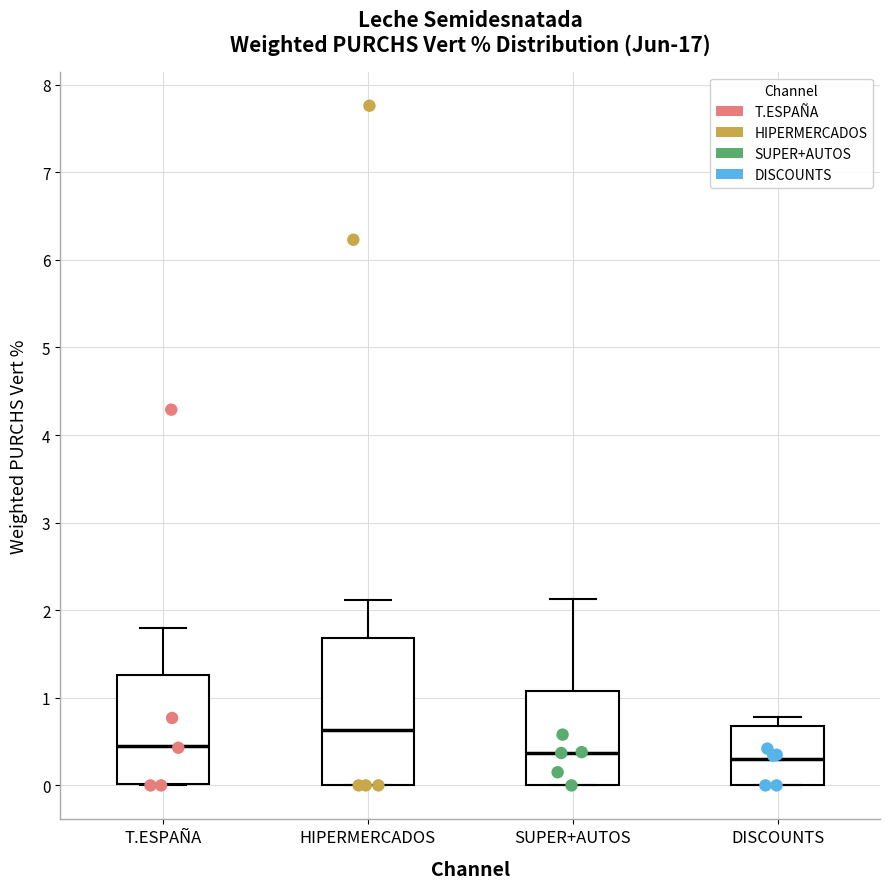

Reading left to right, transcribe this box plot: for each box, give where its median line is, the range the box spans, and where its two whiskers end, as read against the y-axis. The values are not printed on the chart, so give them approximately, as read against the axis.

T.ESPAÑA: median 0.4, box 0.0 to 1.3, whiskers 0.0 to 1.8
HIPERMERCADOS: median 0.6, box 0.0 to 1.7, whiskers 0.0 to 2.1
SUPER+AUTOS: median 0.4, box 0.0 to 1.1, whiskers 0.0 to 2.1
DISCOUNTS: median 0.3, box 0.0 to 0.7, whiskers 0.0 to 0.8